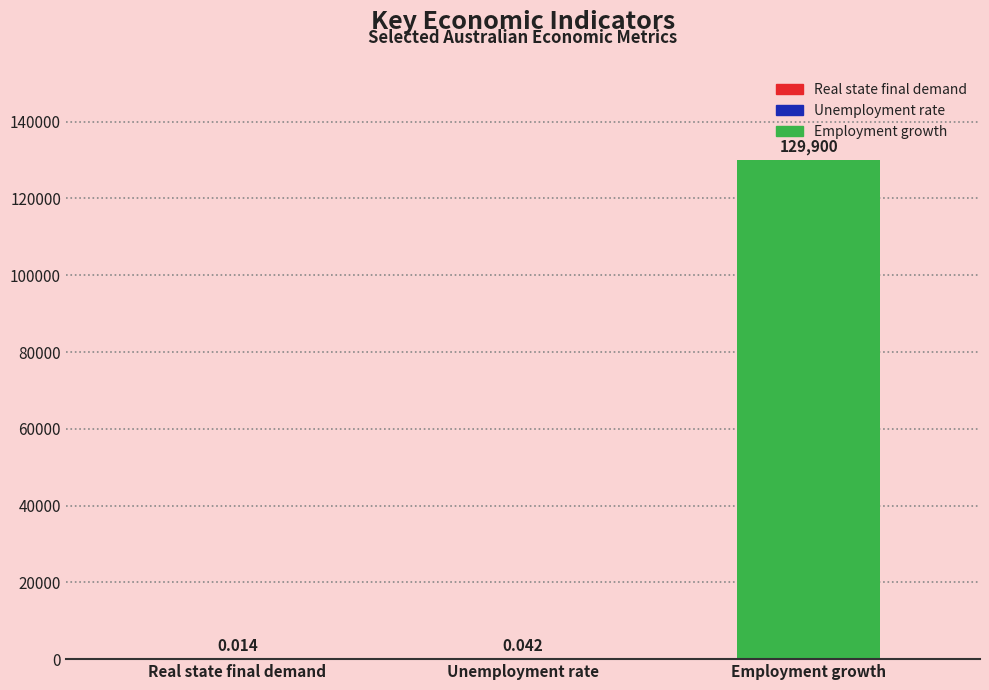

What is the average value?

43300.0